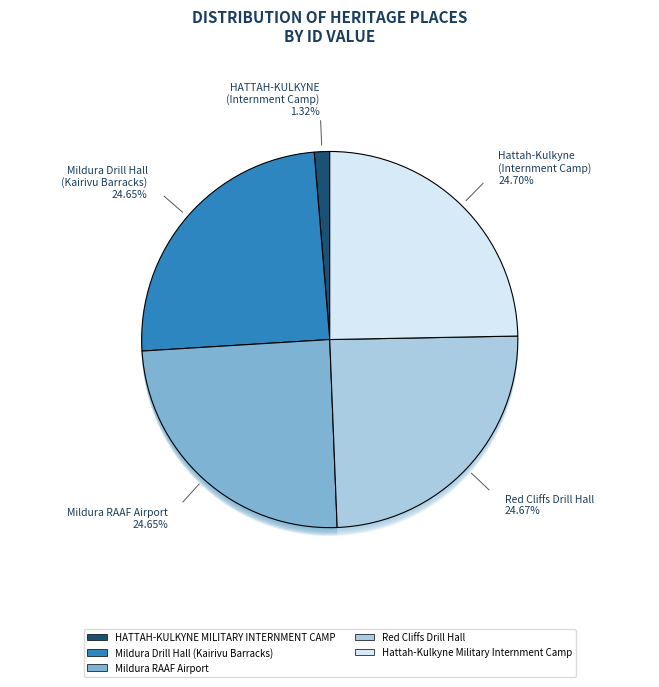

What is the change in value from HATTAH-KULKYNE MILITARY
INTERNMENT CAMP to Mildura Drill Hall
(Kairivu Barracks)?

+119362